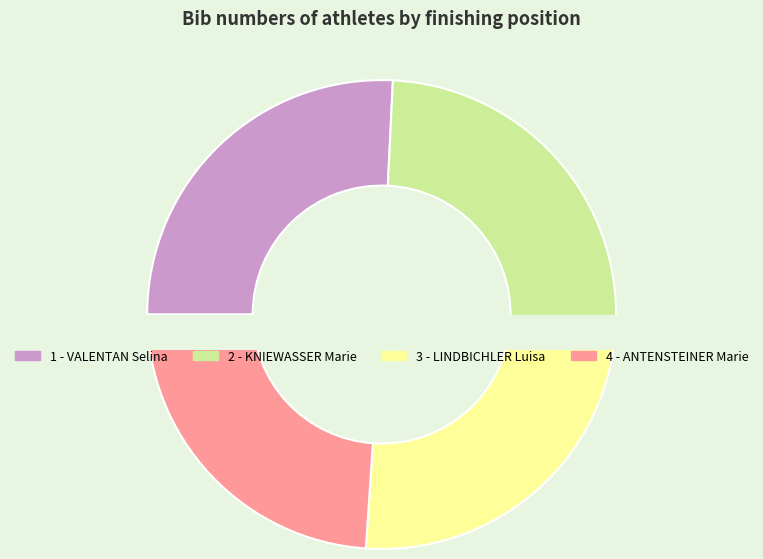

Is it true that 4 - ANTENSTEINER Marie is 38% of the pie?

False